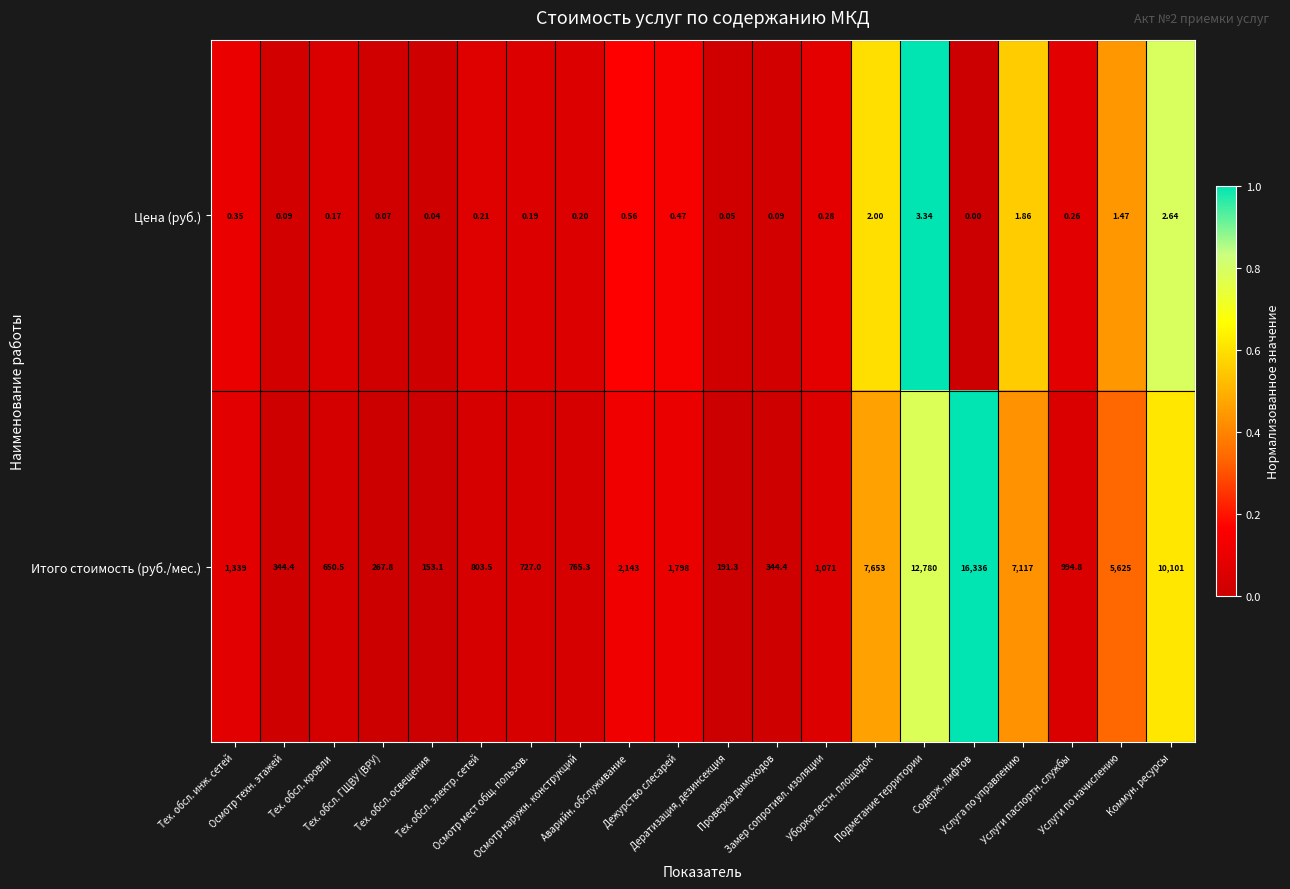

Which series has the largest total across all categories?

Итого стоимость (руб./мес.)